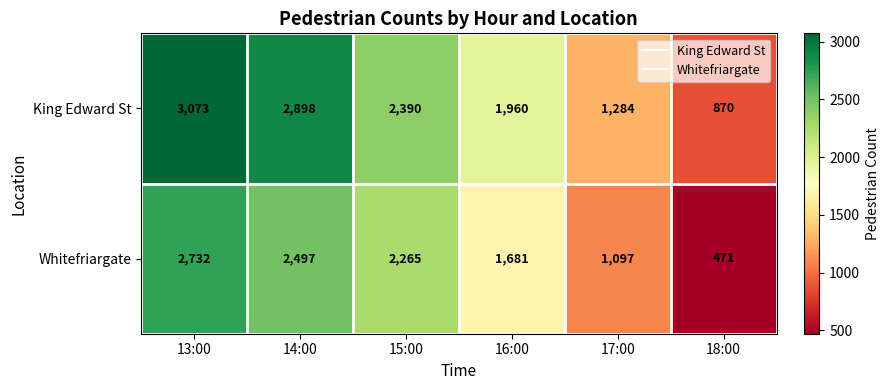

What is the minimum value shown in the chart?

471